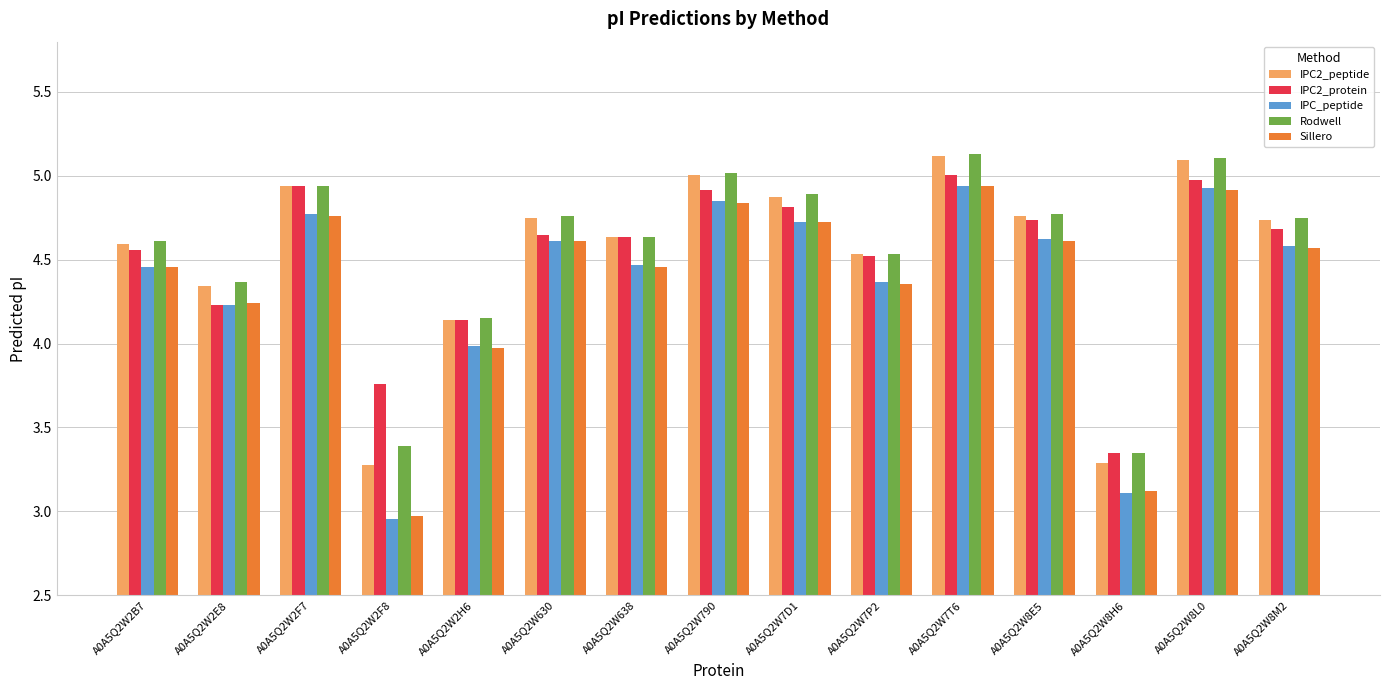

At which label is IPC_peptide closest to 3?

A0A5Q2W2F8